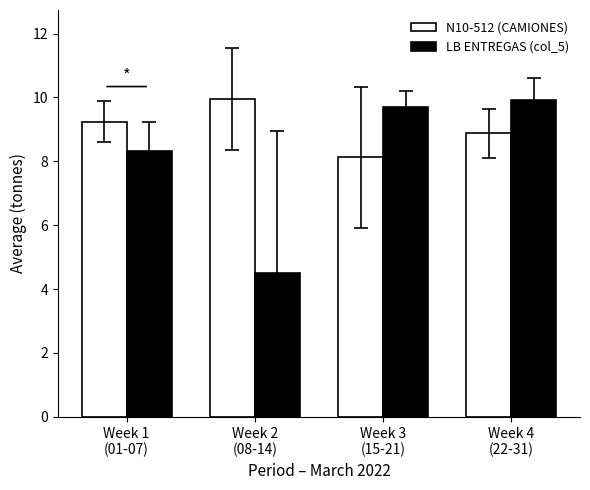

The value of LB ENTREGAS (col_5) at Week 1
(01-07) is 8.3. True or false?

True